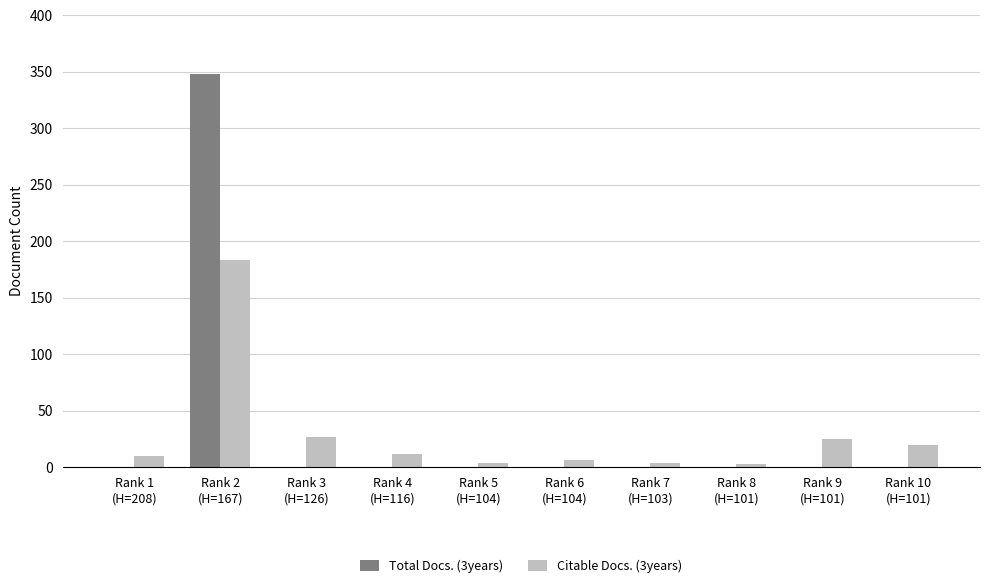

What is the greatest value displayed?

348